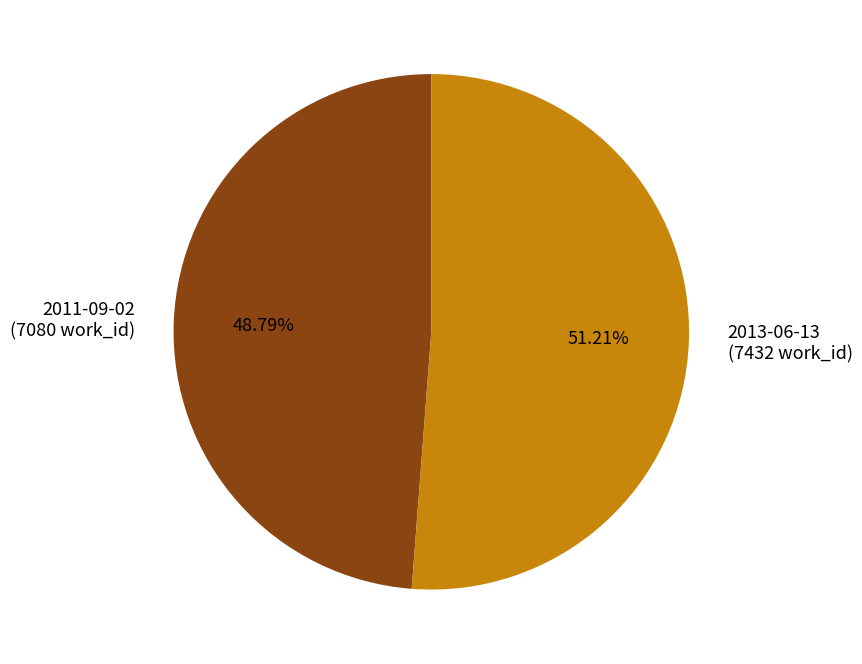

To the nearest percent, what is the difference between the 2013-06-13 and 2011-09-02 slice percentages?

2%